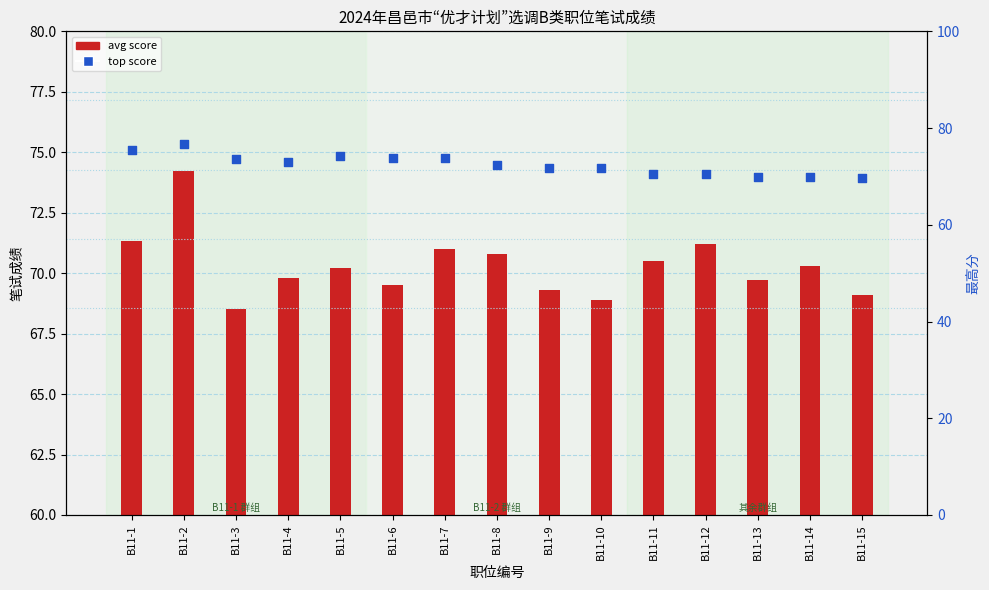

What is the total value across all series at B11-7?

144.8